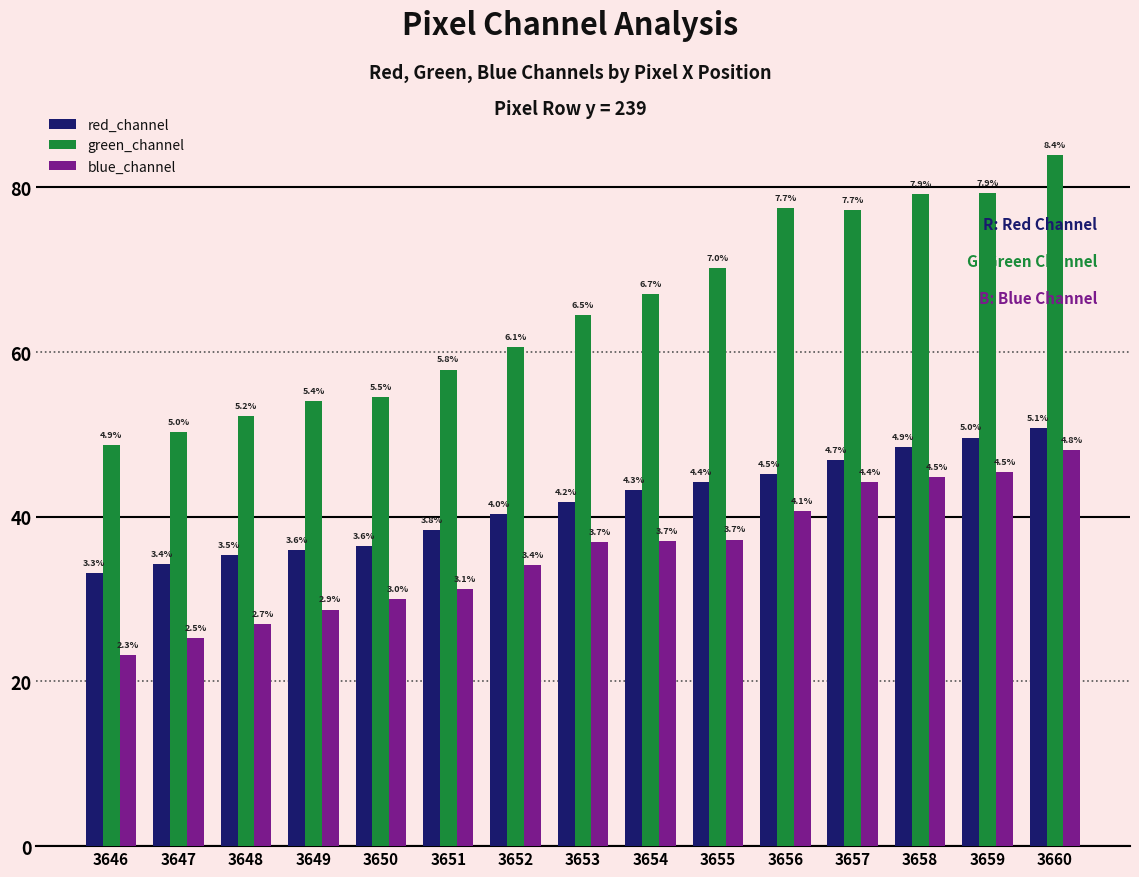

Are the bars horizontal?

No